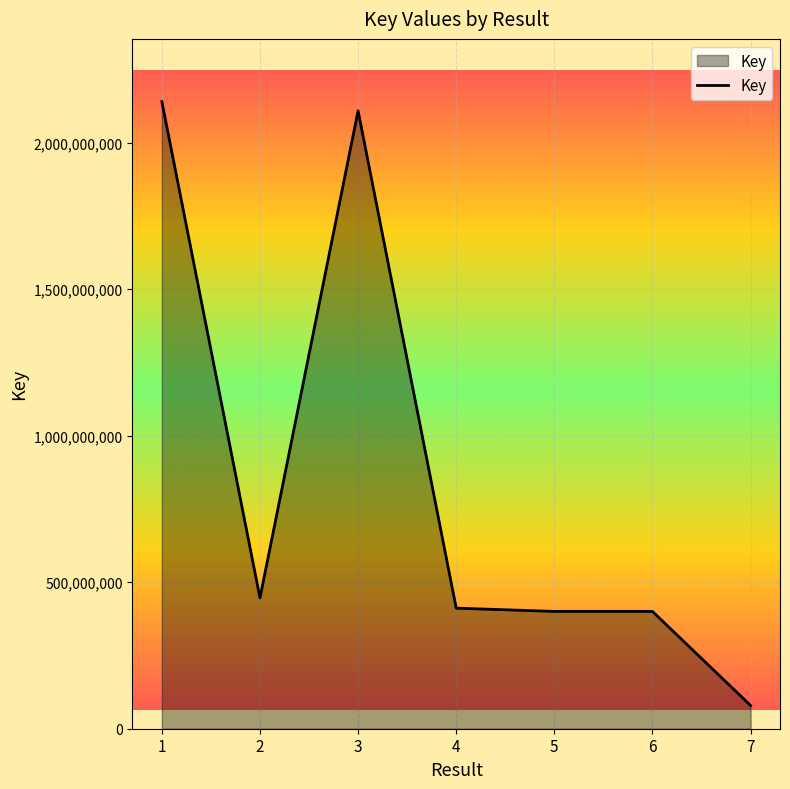

What is the difference between the values at 7 and 2?

367116462